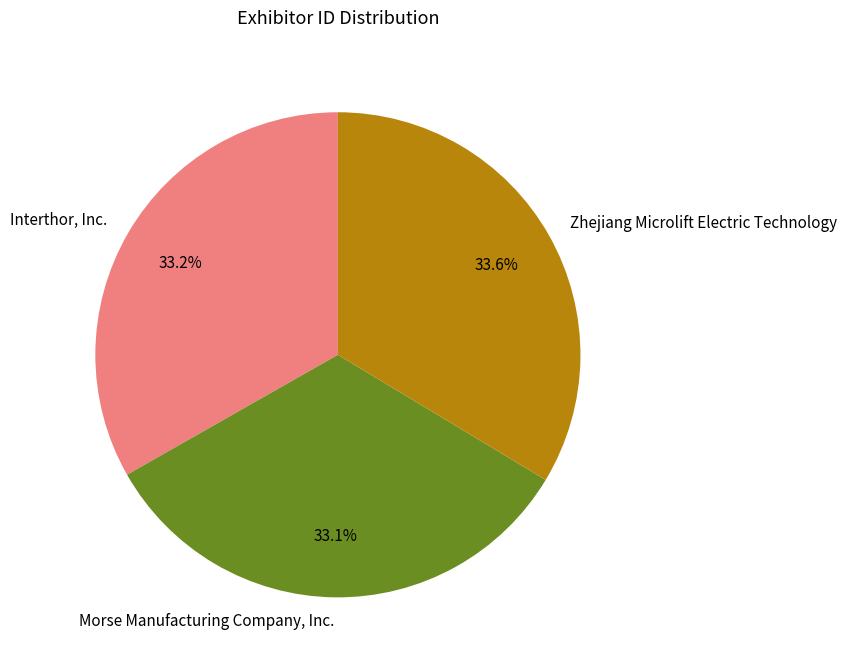

How many segments does this pie chart have?

3